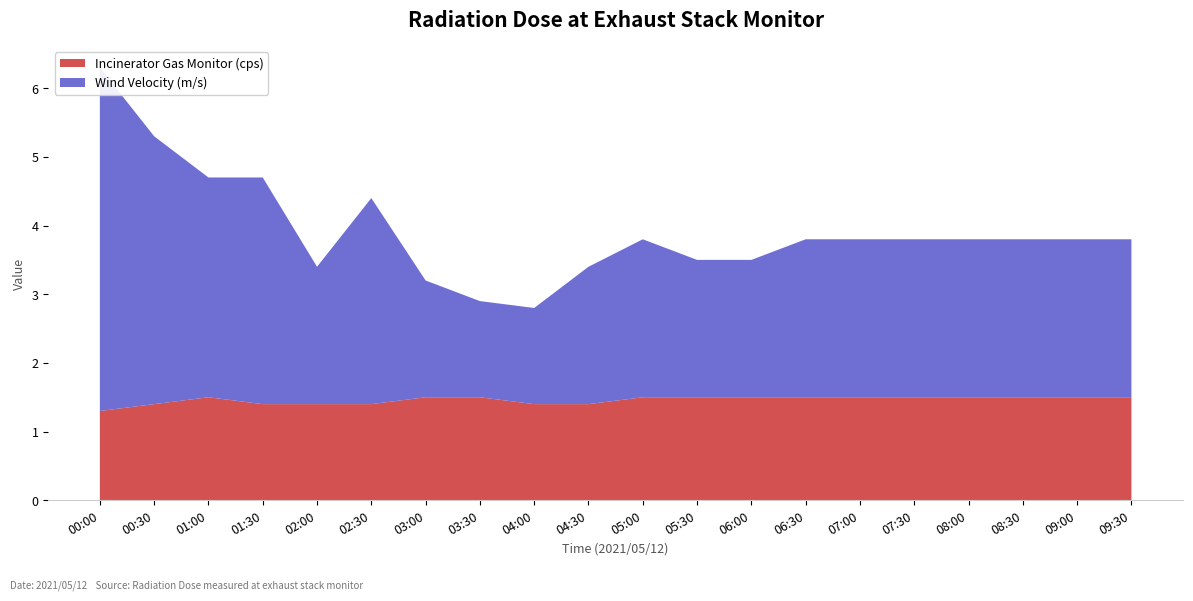

Reading left to right, what are all the values shown in this chart?

Incinerator Gas Monitor (cps): 1.3	1.4	1.5	1.4	1.4	1.4	1.5	1.5	1.4	1.4	1.5	1.5	1.5	1.5	1.5	1.5	1.5	1.5	1.5	1.5
Wind Velocity (m/s): 5.0	3.9	3.2	3.3	2.0	3.0	1.7	1.4	1.4	2.0	2.3	2.0	2.0	2.3	2.3	2.3	2.3	2.3	2.3	2.3